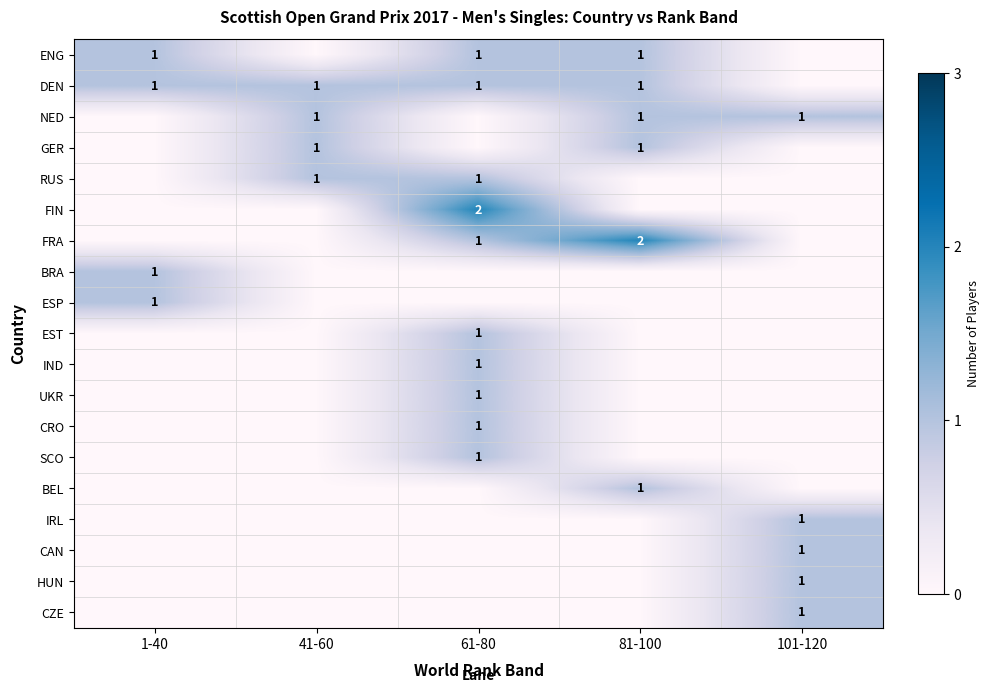

Is it true that DEN equals 1 at 81-100?

True